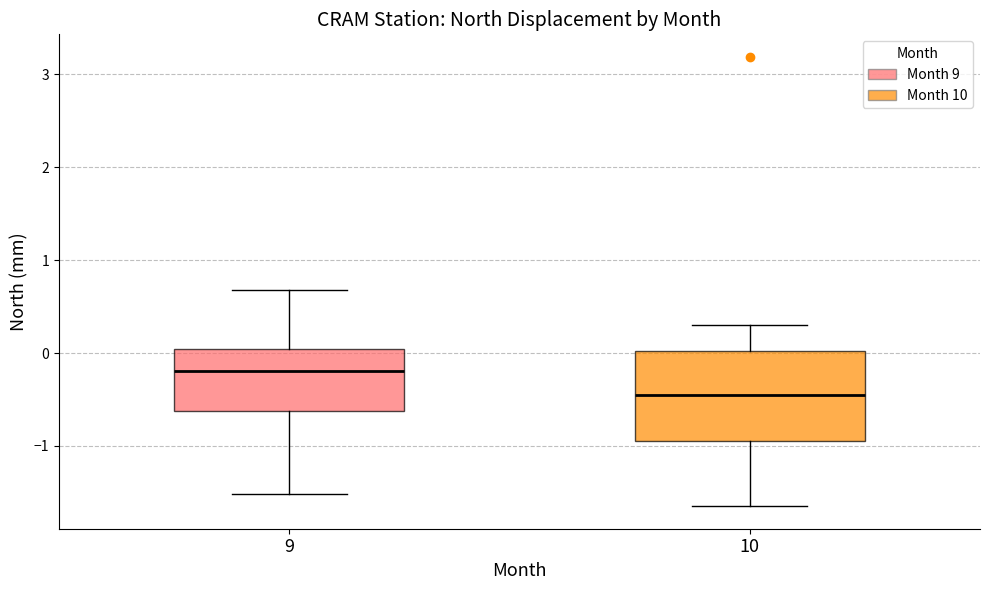

Comparing the boxes themselves (not the whiskers), which one is the tallest?

10